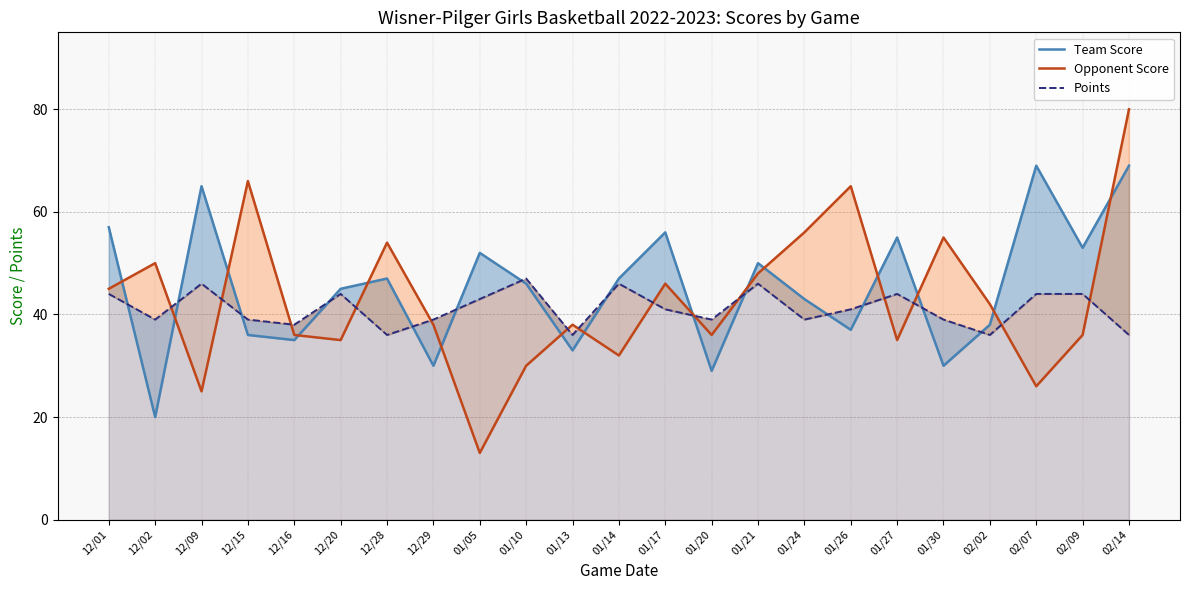

At which label is Team Score closest to 44?

12/20